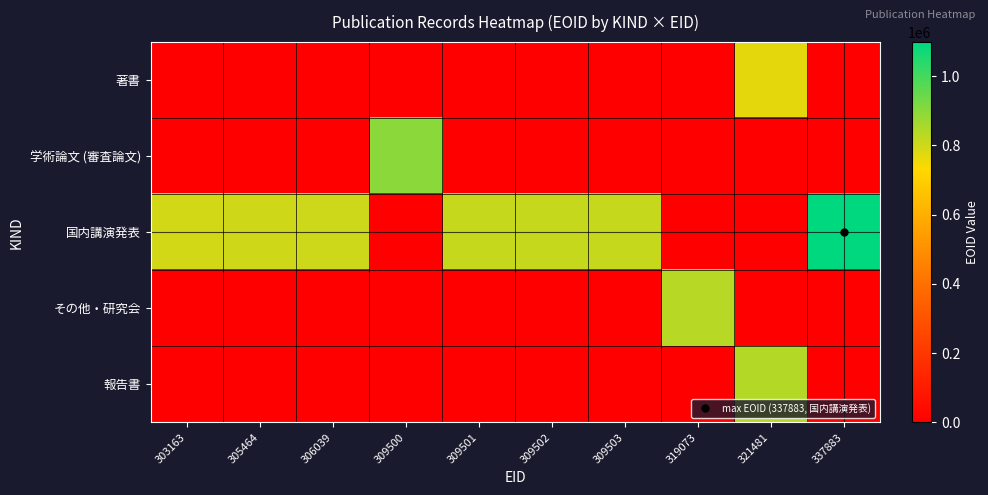

Rank the series by their maximum value, from lowest to highest.

著書, その他・研究会, 報告書, 学術論文 (審査論文), 国内講演発表